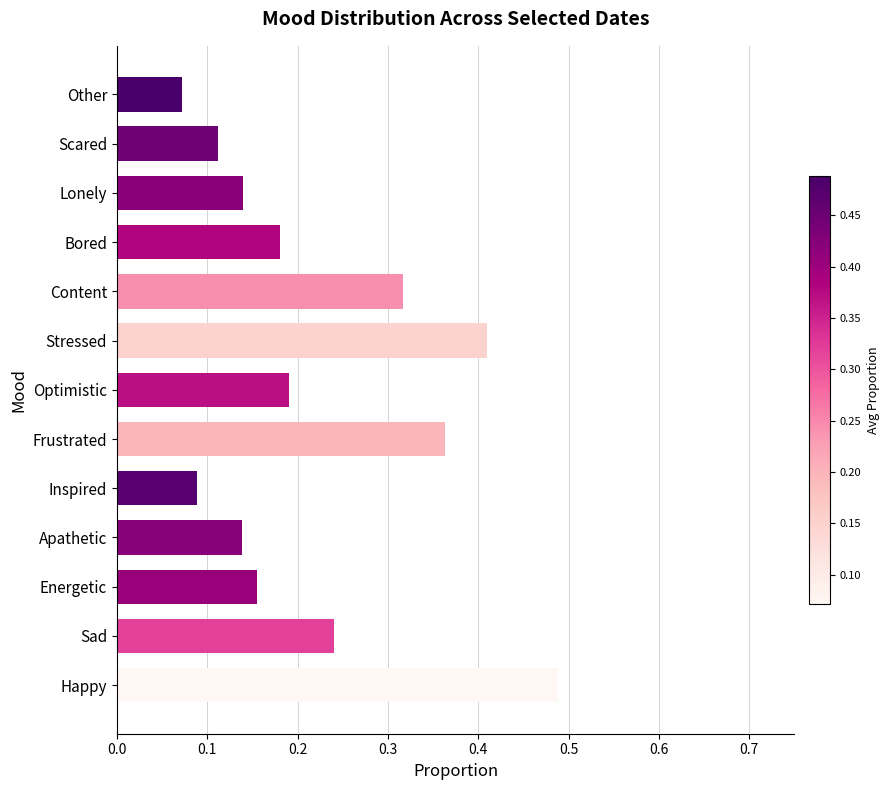

How many data points does each series have?

13